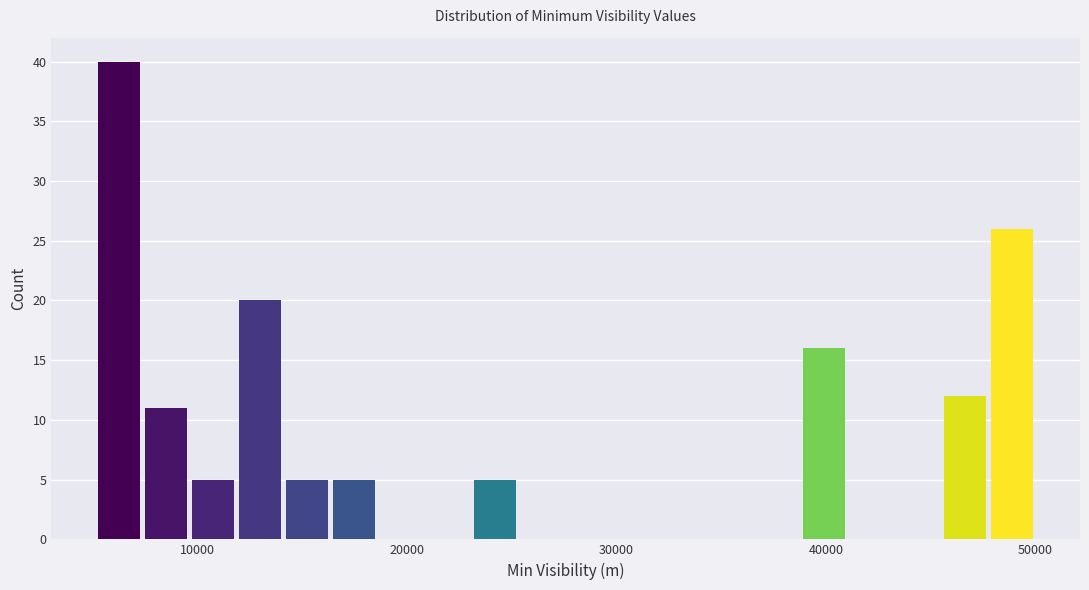

Around what value on the x-axis is the tallest bar? Give the approximate position of its centre, as read against the axis.

6000